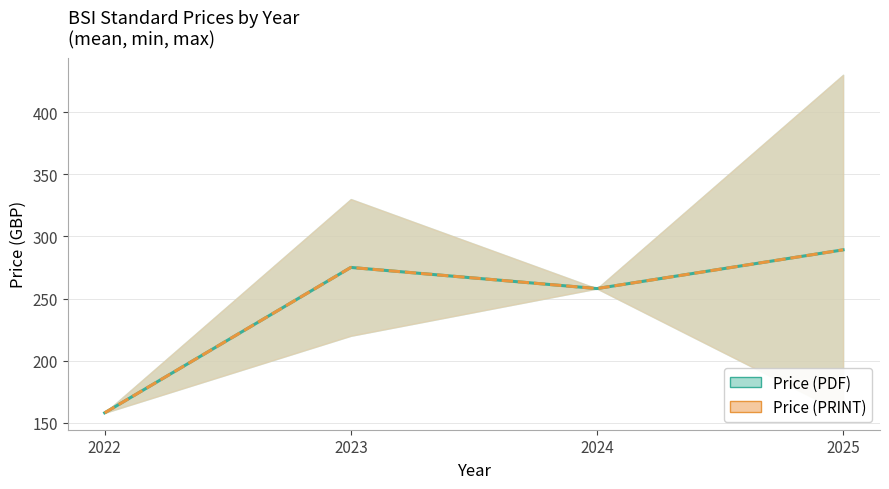

Does the chart have visible grid lines?

Yes